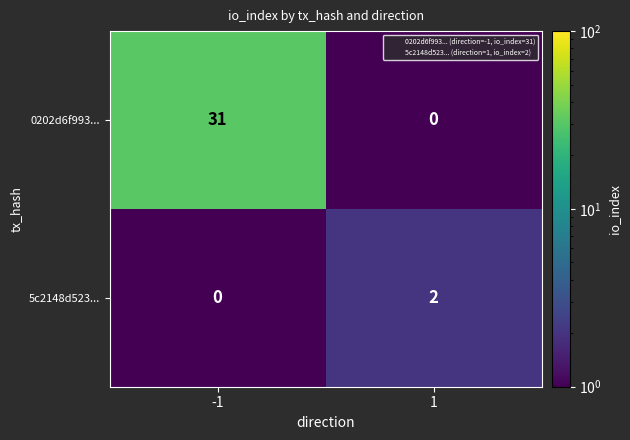

Count the number of data series in this chart.

2